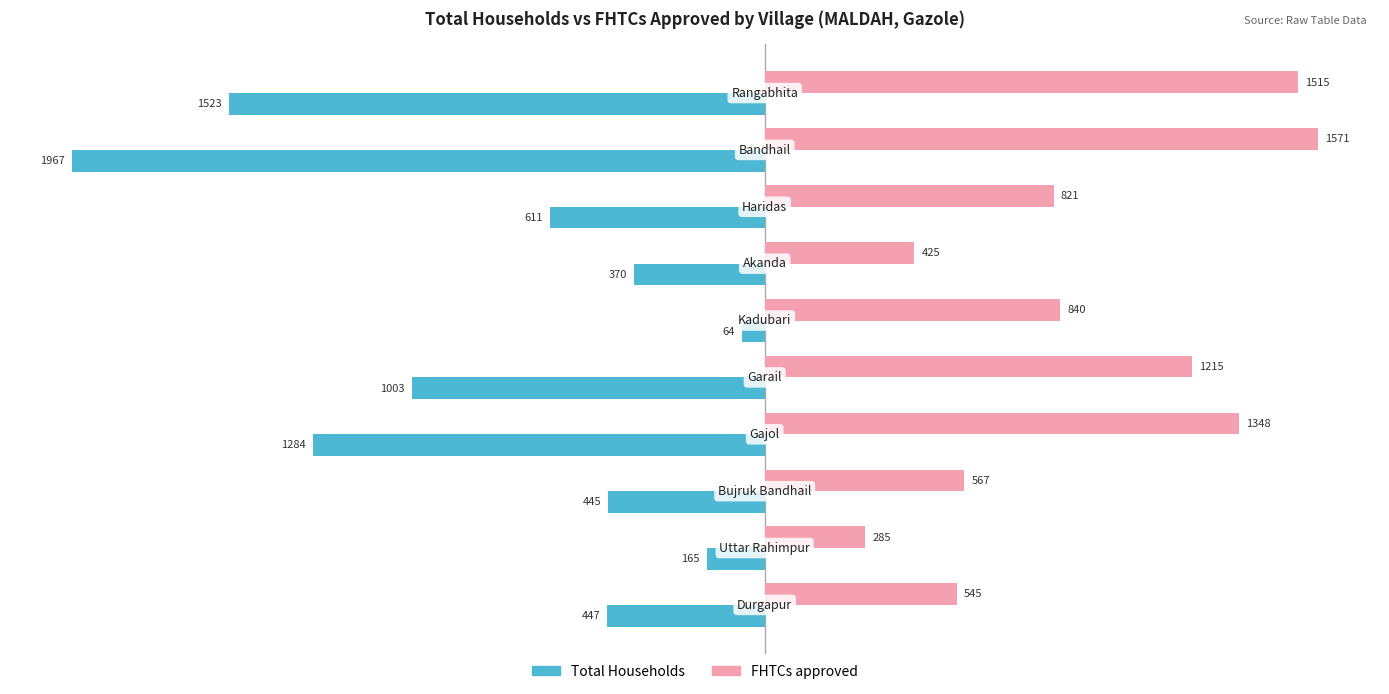

Which series has the widest spread of values?

Total Households